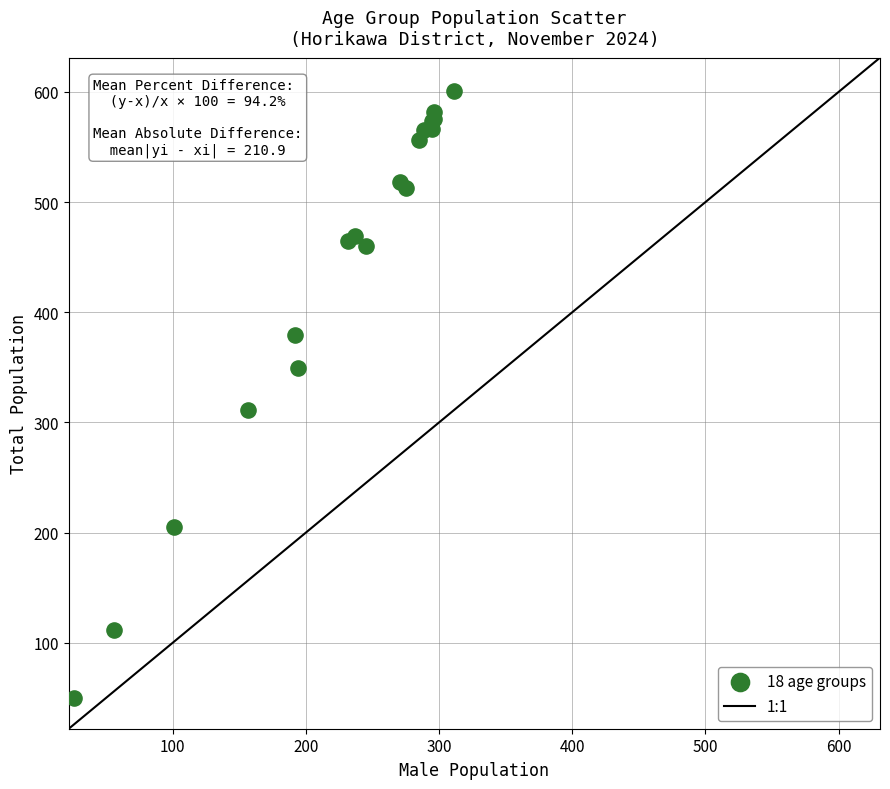

What Y value in the scatter plot is closest to 325?

311